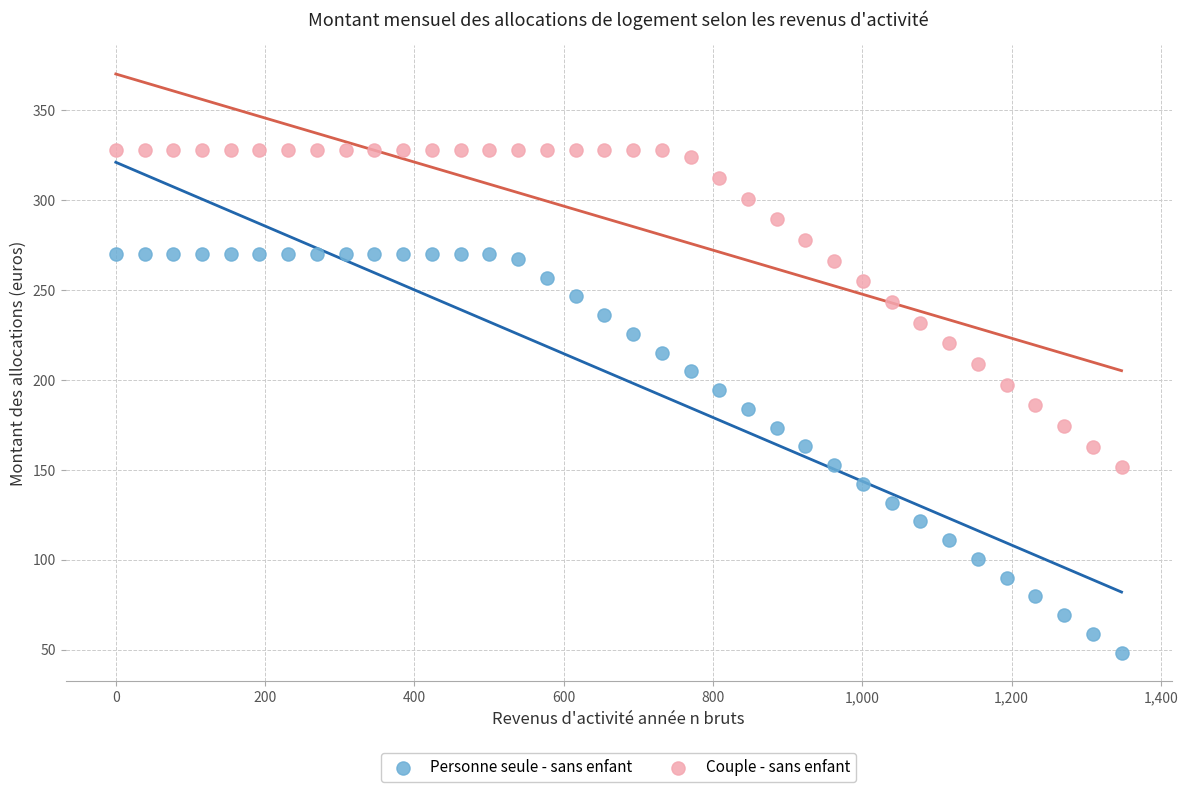

What are all the series names shown in the legend?

Personne seule - sans enfant, Couple - sans enfant